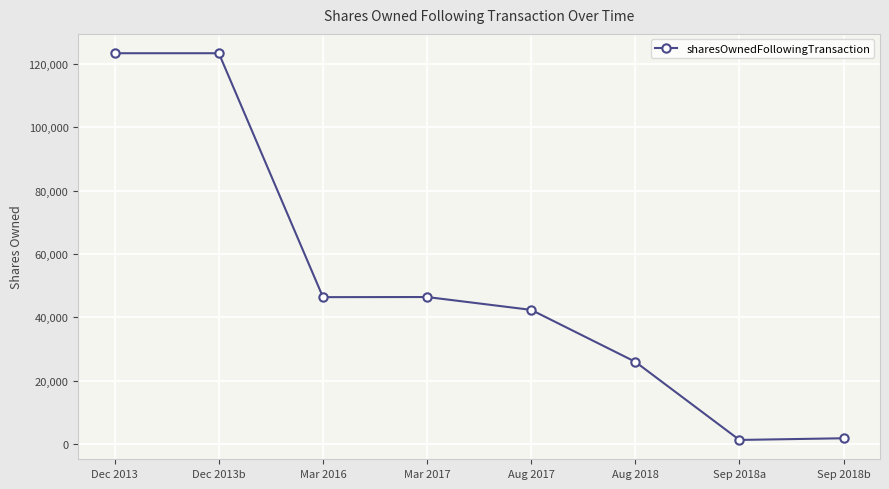

Approximately how many times larger is the value at Aug 2017 compared to Dec 2013b?

0.3